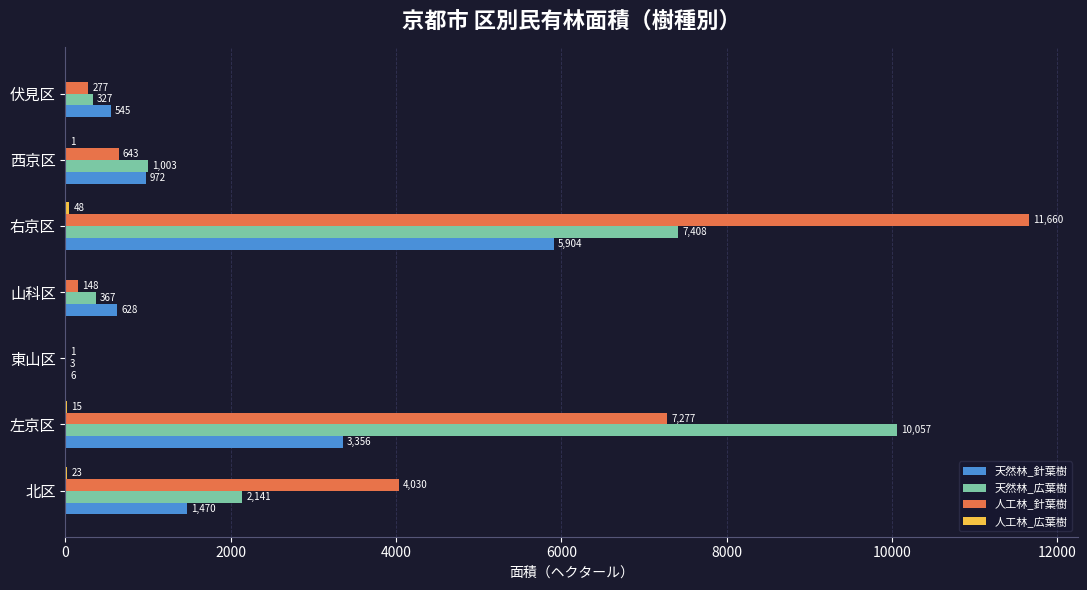

At which category is the sum across all series the highest?

右京区